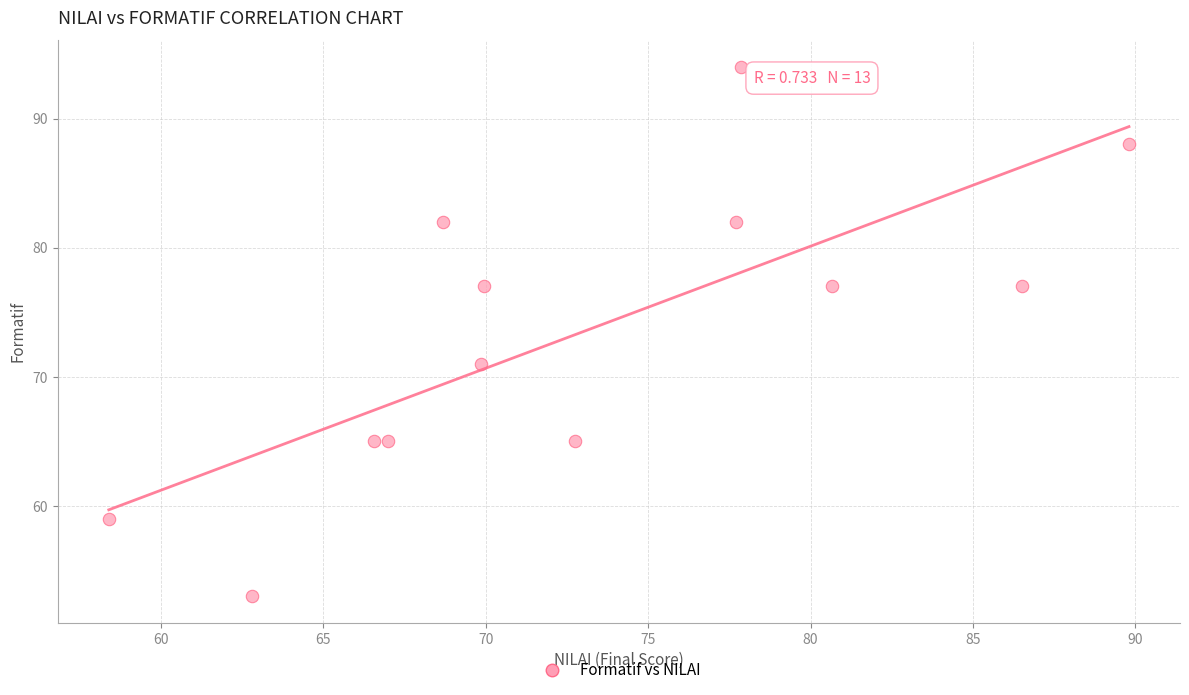

What is the range of Y values (max minus min)?

41